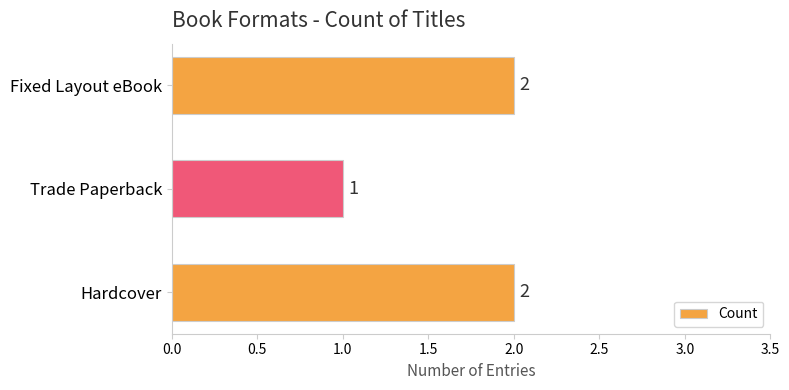

The chart shows a value of 2 at Hardcover. True or false?

True